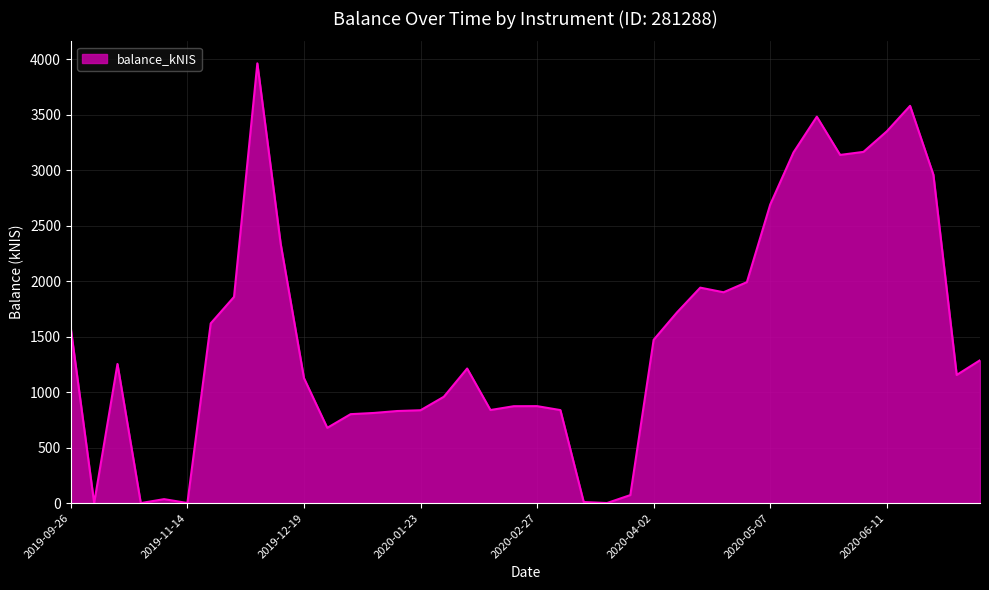

What is the difference between the maximum and minimum values?

3964.1